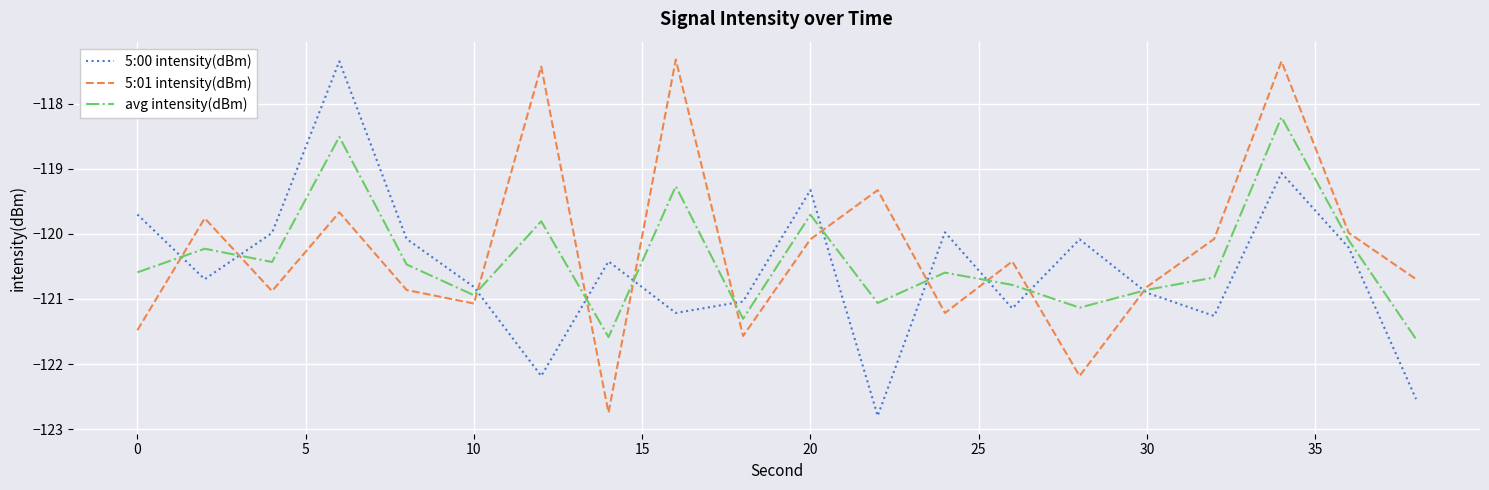

What is the smallest value displayed?

-122.8